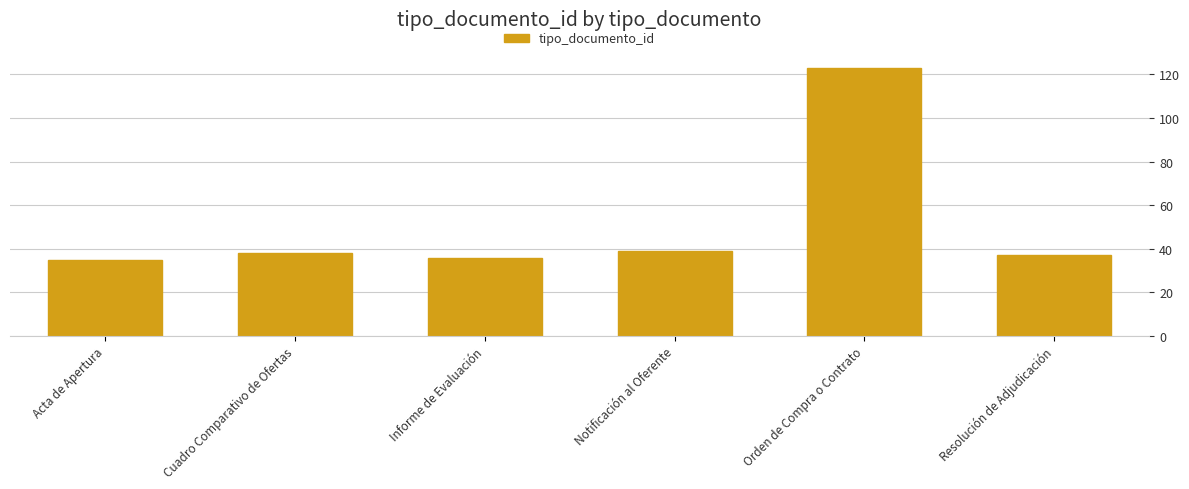

Is it true that the value at Notificación al Oferente is 15?

False